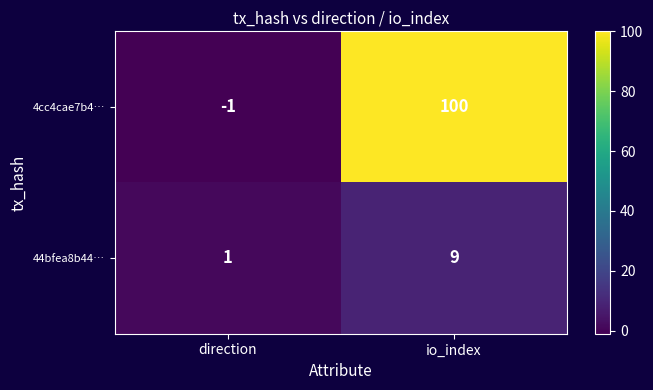

At how many categories does at least one series exceed 24?

1